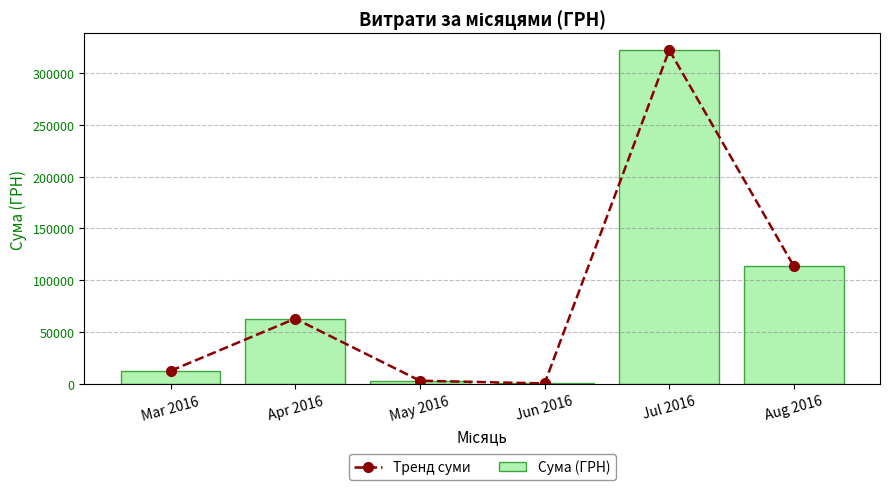

At which category is the sum across all series the highest?

Jul 2016